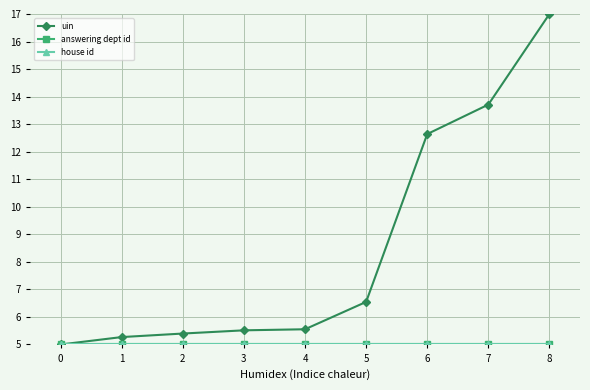

The house id series shows 5.0 at 7. True or false?

True